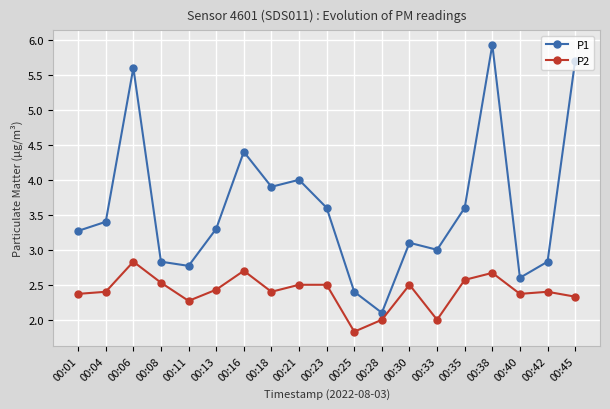

Which series has the largest range (max minus min)?

P1